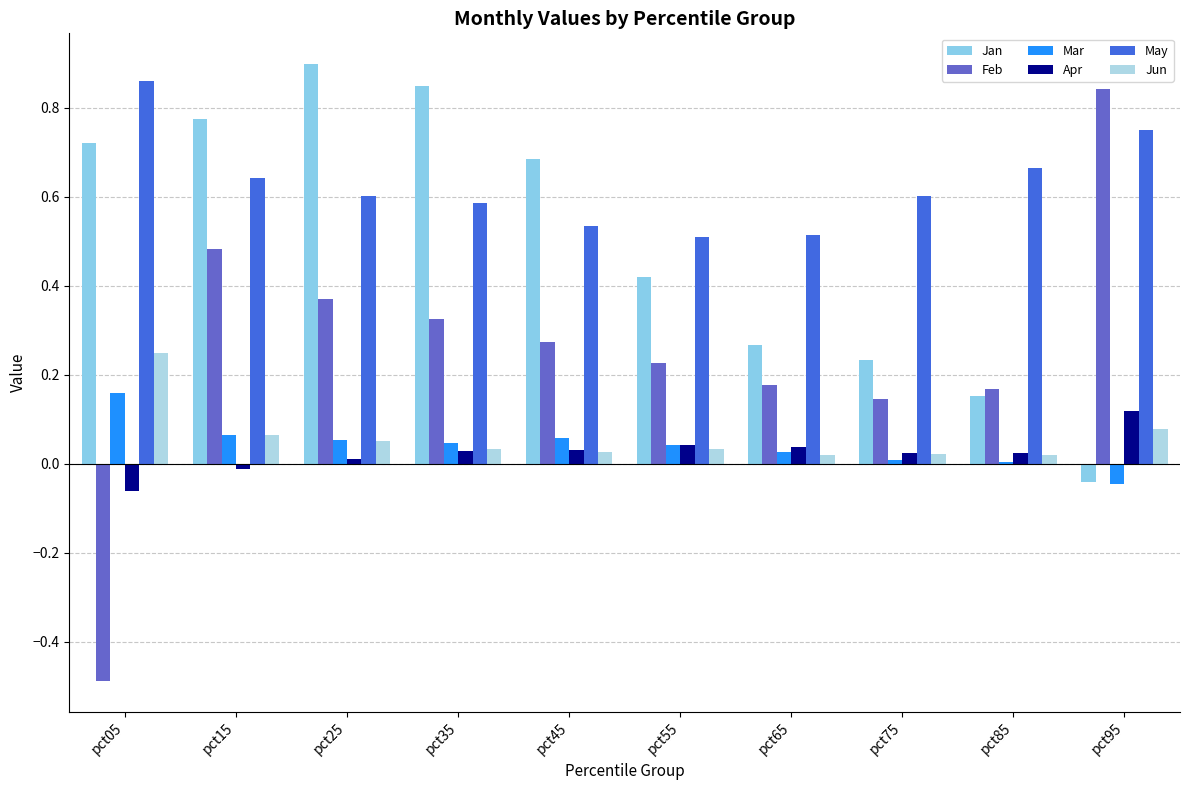

At how many categories does at least one series exceed 0?

10